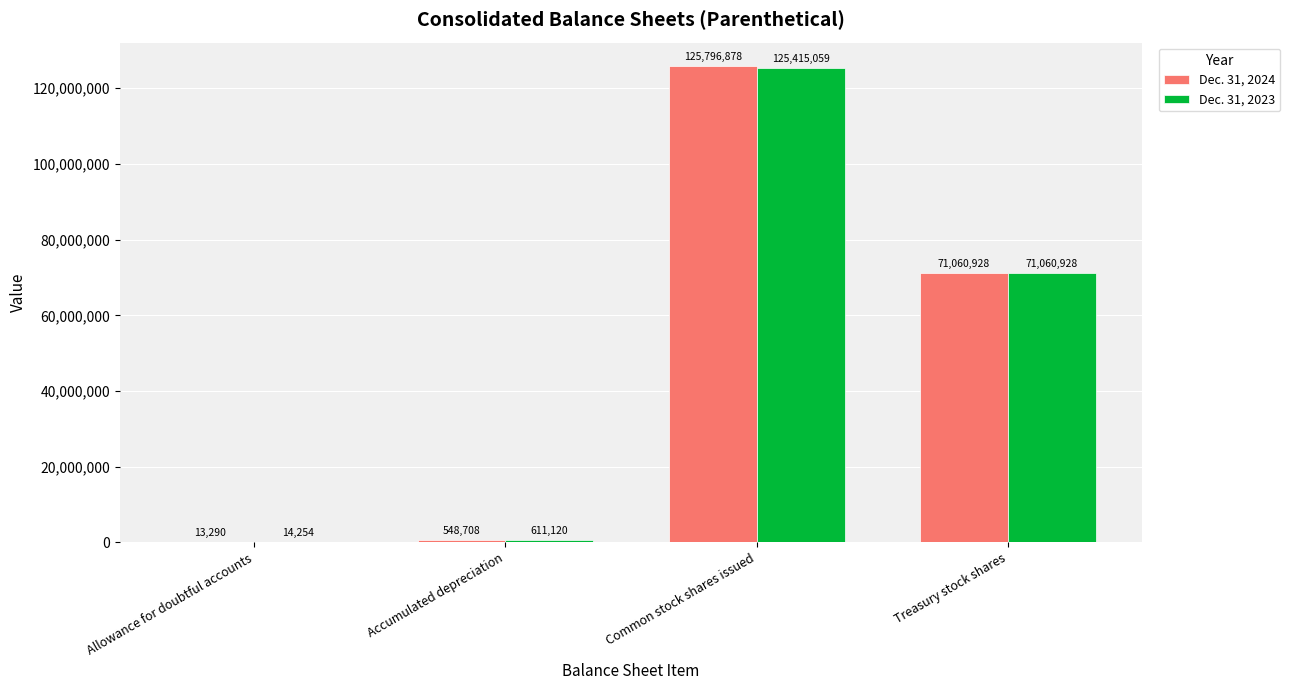

Where is Dec. 31, 2023 nearest to the value 62714656?

Treasury stock shares